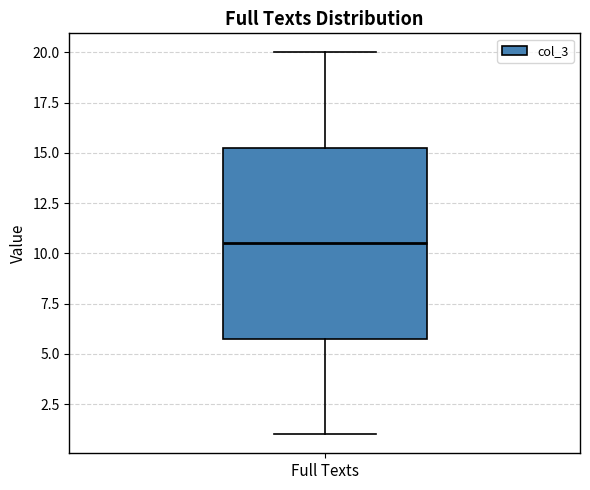

Transcribe this box plot: give where the median line is, the range the box spans, and where the two whiskers end, as read against the y-axis. The values are not printed on the chart, so give them approximately, as read against the axis.

median 10.5, box 6.0 to 15.5, whiskers 1.0 to 20.0